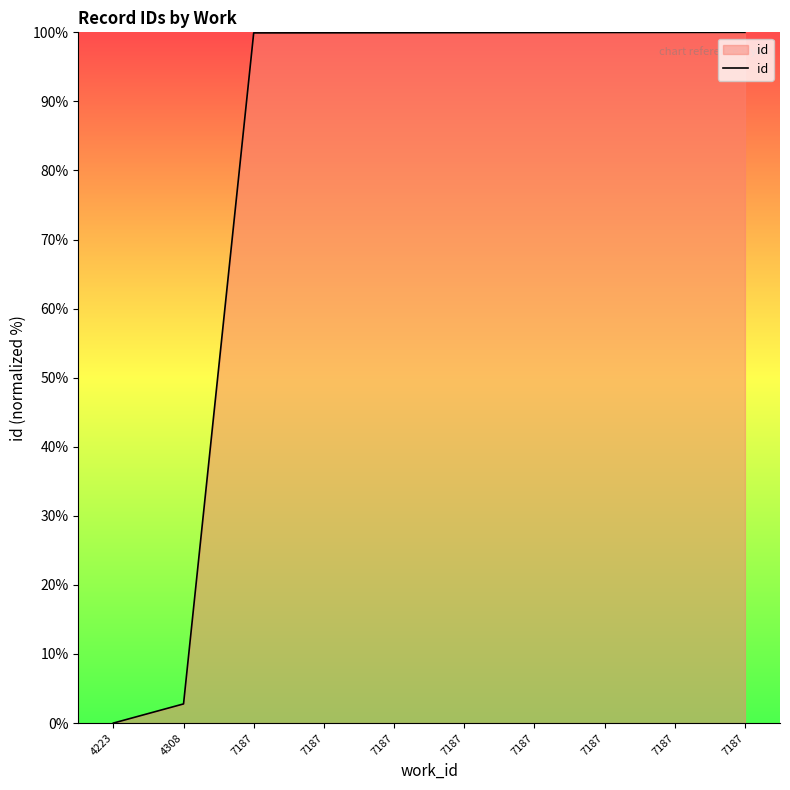

Is it true that the value at 7187 is 159.5?

False